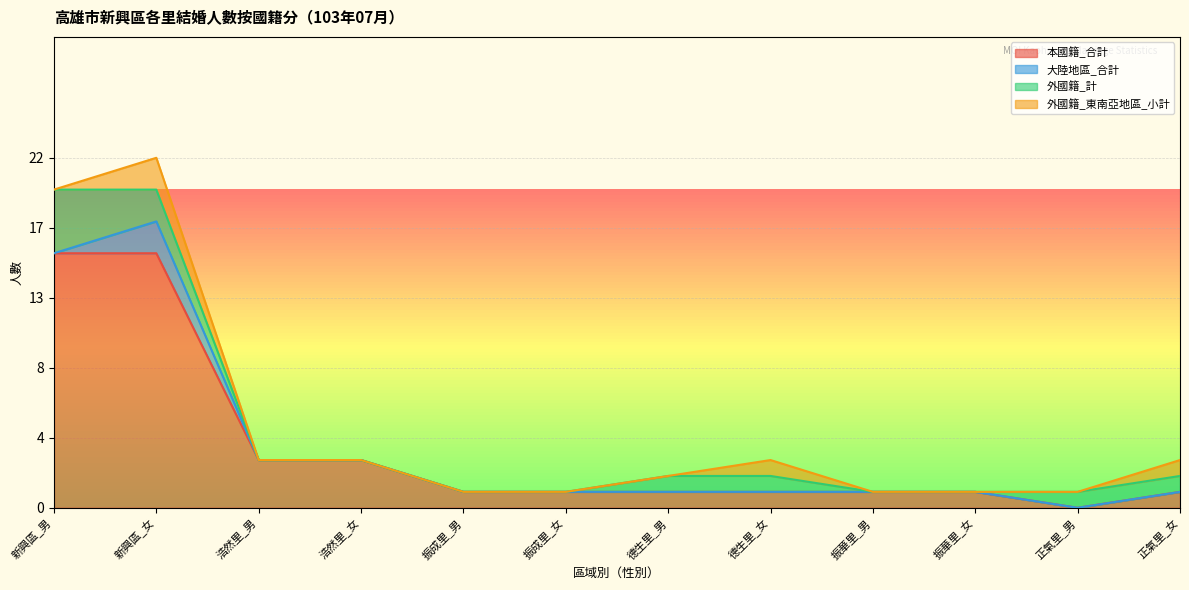

What is the total value across all series at 德生里_男?

2